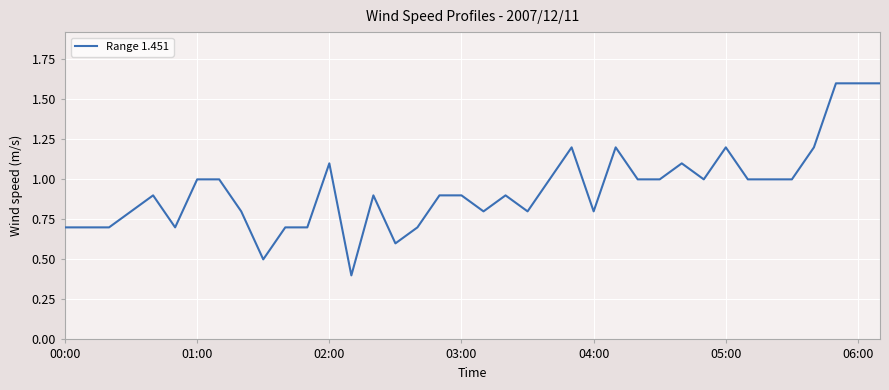

What is the minimum value shown in the chart?

0.4